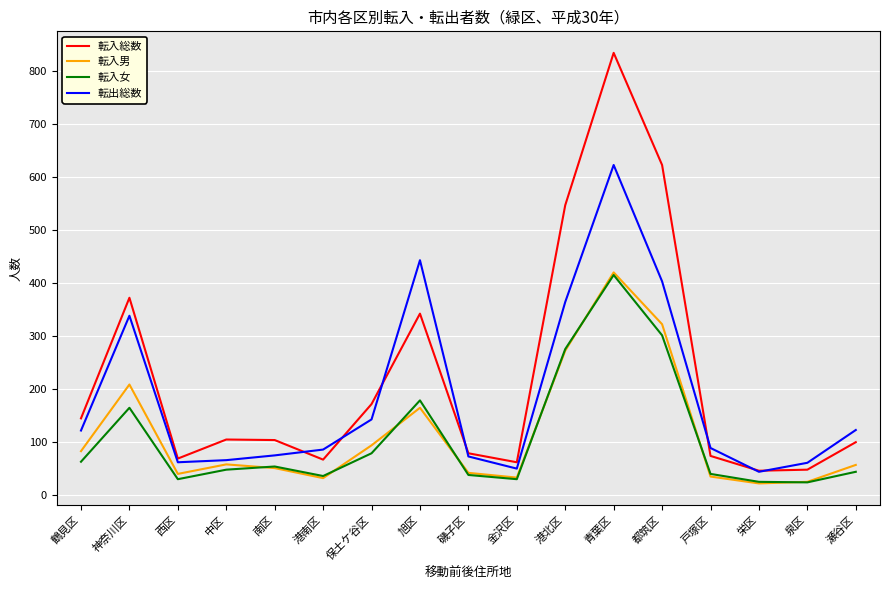

How many categories are shown in the chart?

17